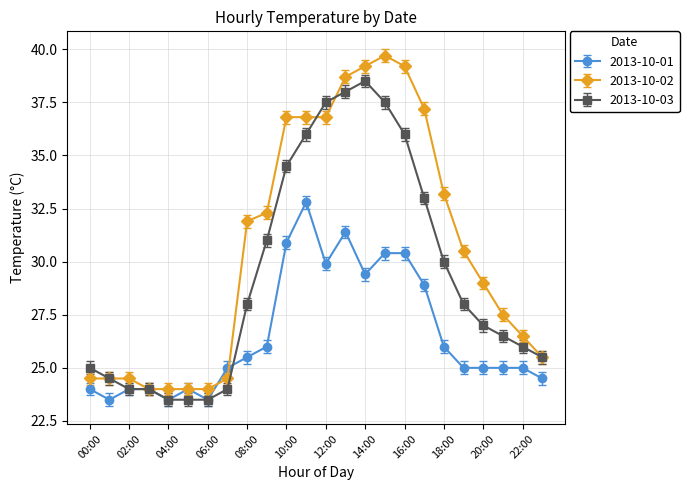

List the series in order of their peak value, highest first.

2013-10-02, 2013-10-03, 2013-10-01